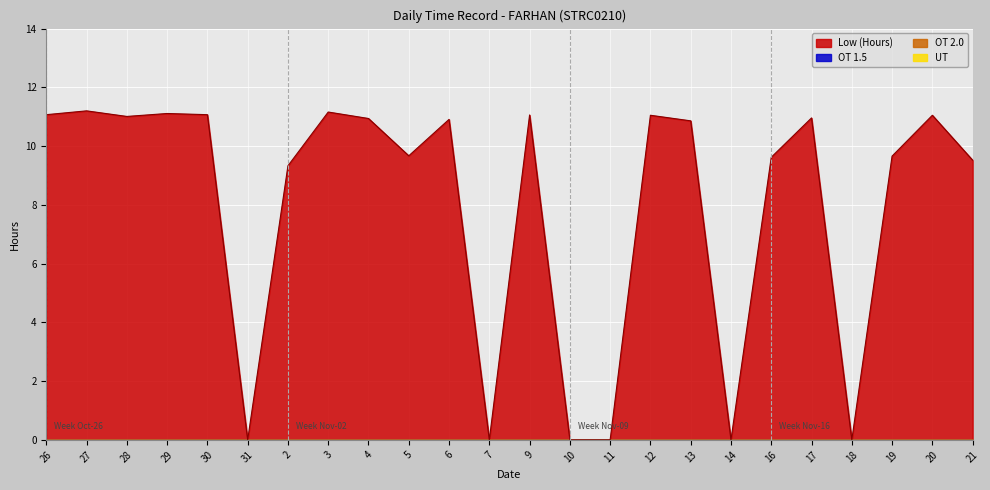

Where is the first local minimum for Low (Hours)?

28